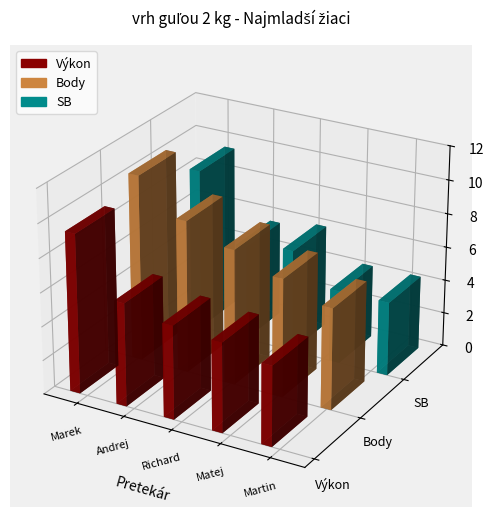

Is the value of SB at Zverbík Matej greater than the value of Výkon at Barantal Andrej?

No